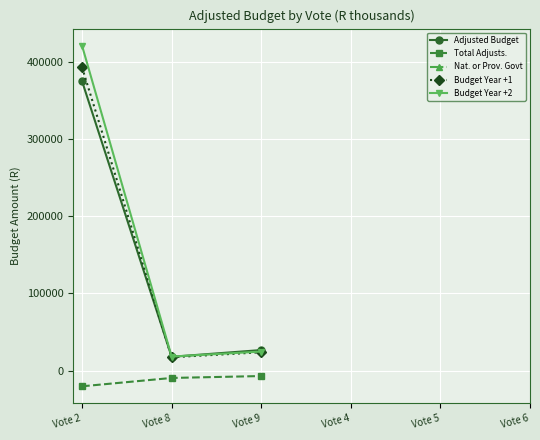

At how many categories does at least one series exceed 122271?

1